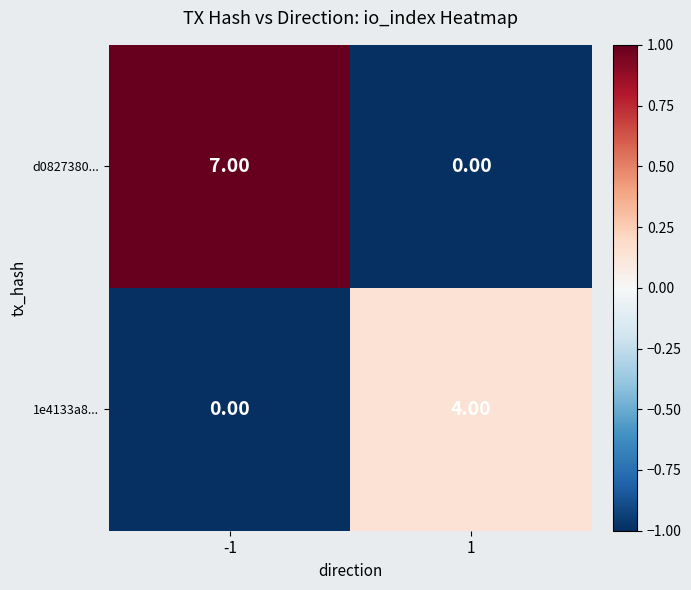

Rank the categories by 1e4133a8... value from lowest to highest.

-1, 1